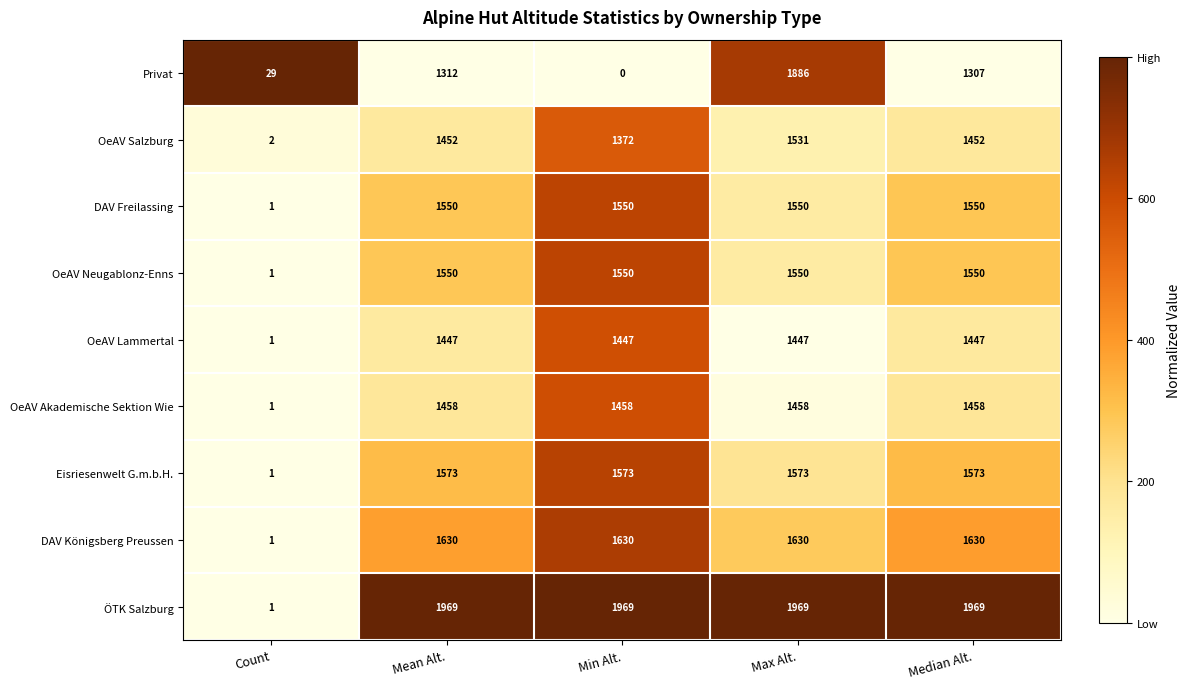

What is the difference between the maximum and minimum values in the OeAV Salzburg series?

1529